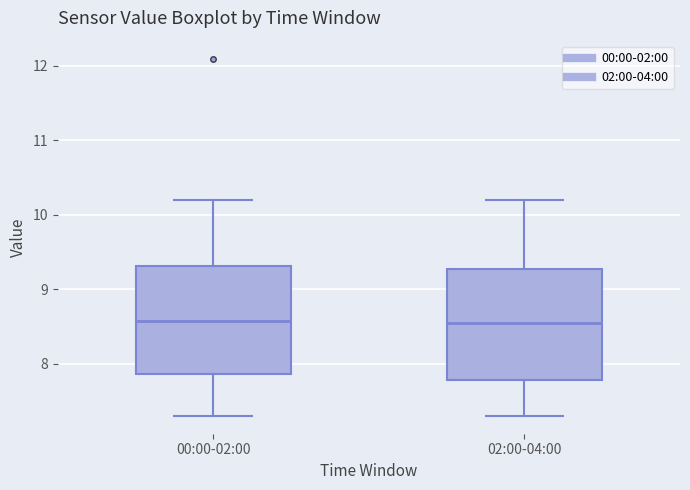

Where does the median line of the box for 00:00-02:00 sit on the y-axis? The values are not printed on the chart, so give them approximately, as read against the axis.

8.6